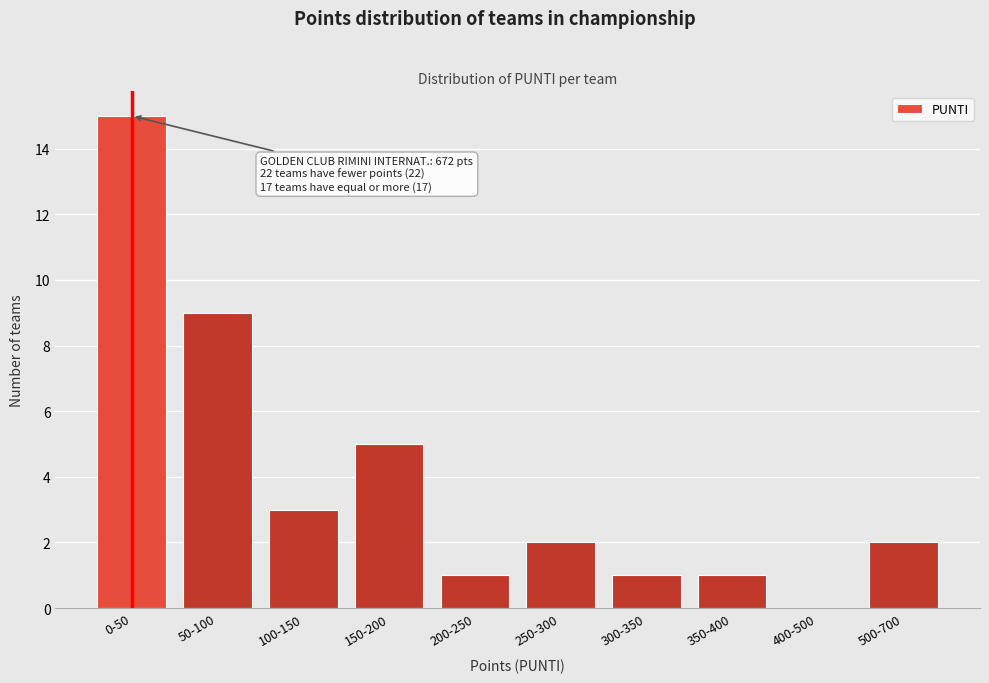

Reading left to right, extract all data points from this chart.

0-50=15	50-100=9	100-150=3	150-200=5	200-250=1	250-300=2	300-350=1	350-400=1	400-500=0	500-700=2